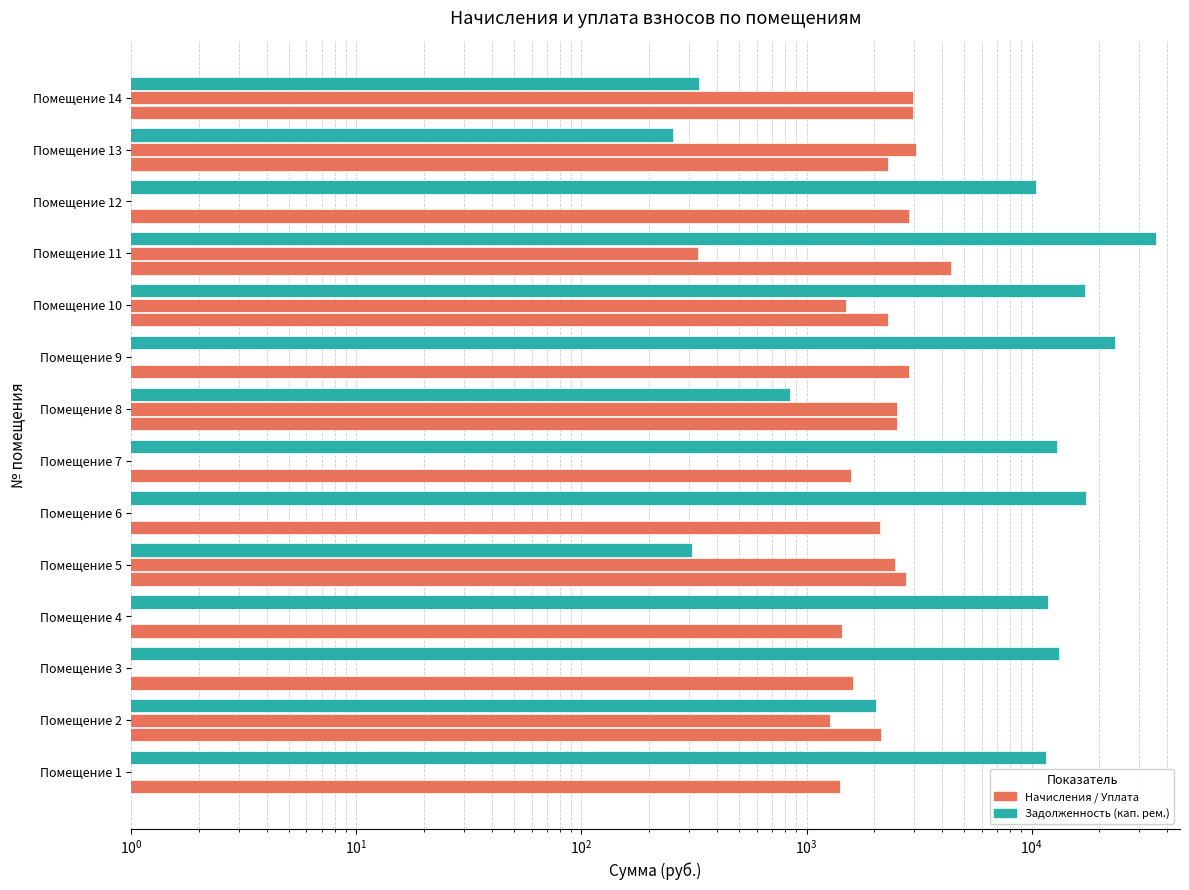

Reading left to right, what are all the values shown in this chart?

начислено: 1412.3	2134.0	1608.3	1439.0	2771.0	2129.5	1577.1	2521.5	2846.8	2289.9	4383.8	2864.6	2303.3	2984.8
уплачено: 0.0	1269.3	0.0	0.0	2462.8	0.0	0.0	2521.5	0.0	1500.0	329.2	0.0	3071.0	2983.1
задолженность (кап. рем.): 11584.4	2027.4	13192.3	11803.7	308.5	17467.5	12936.1	841.5	23351.2	17257.6	35616.0	10502.0	255.9	331.6